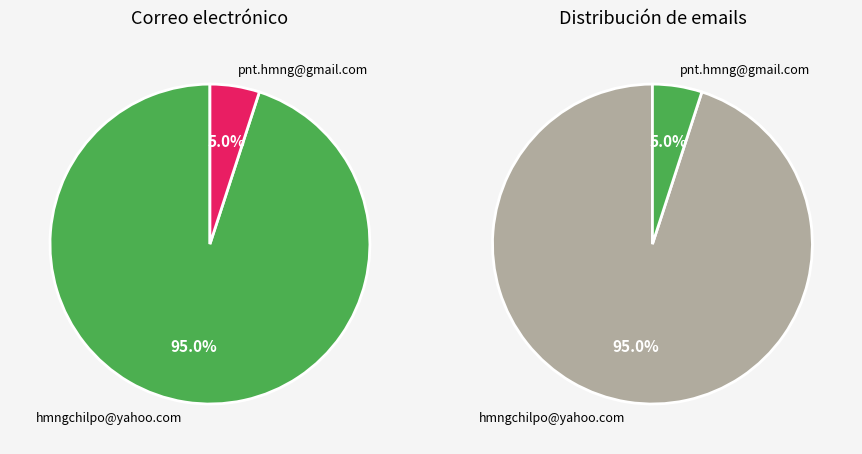

True or false: Chilpancingo accounts for 5% of the total.

True